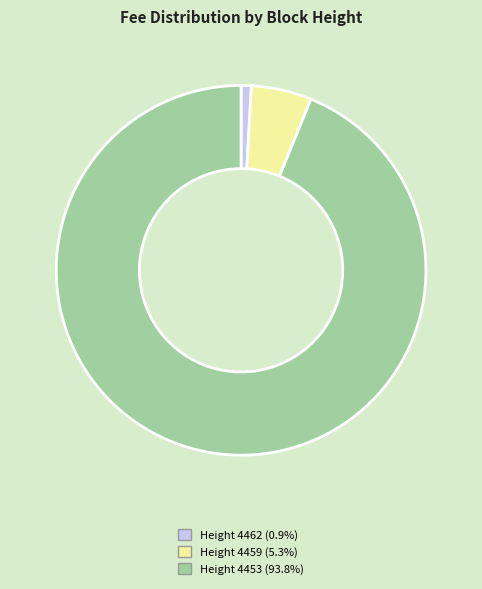

Count the number of slices in the pie.

3